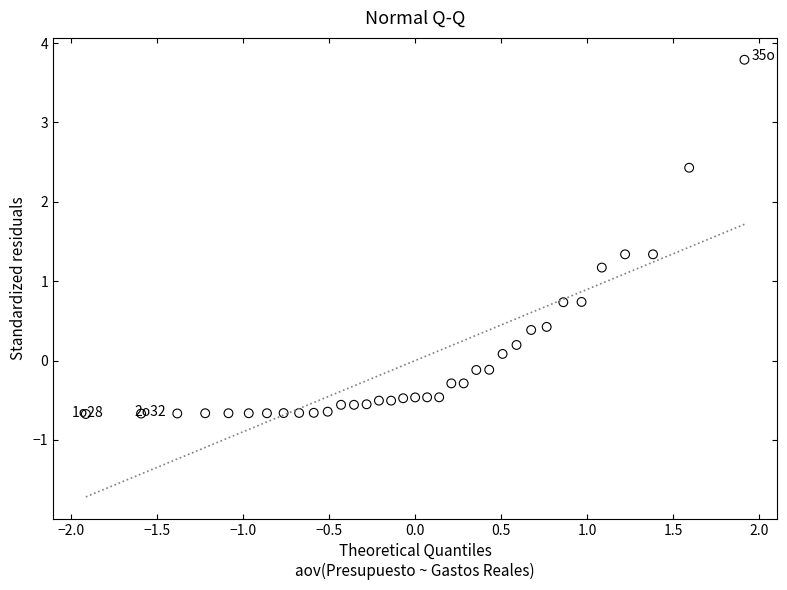

What is the range of Y values (max minus min)?

4.5